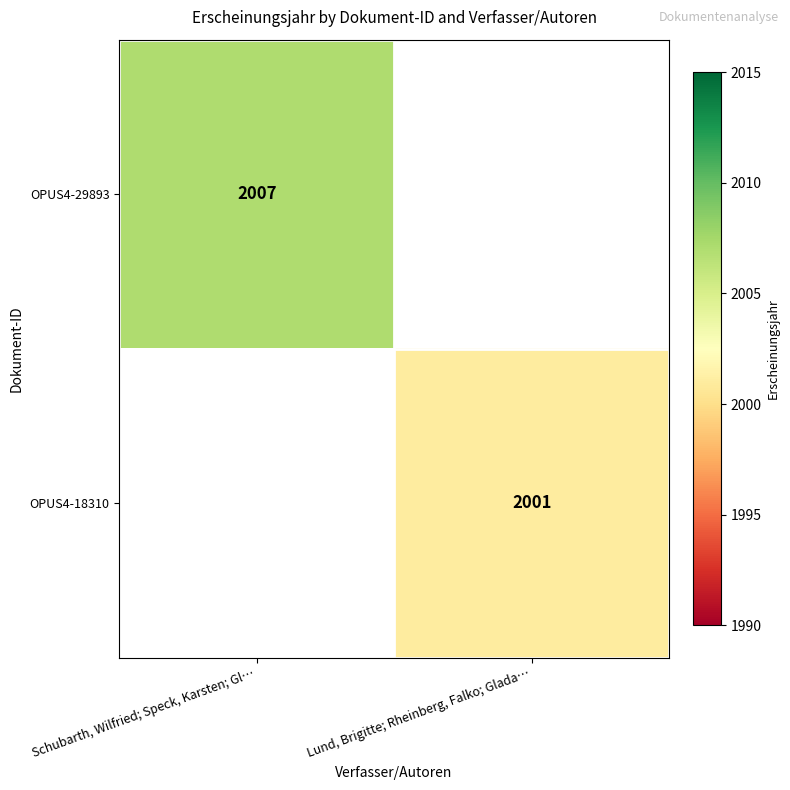

Is it true that OPUS4-18310 equals 3277 at Lund, Brigitte; Rheinberg, Falko; Glada…?

False